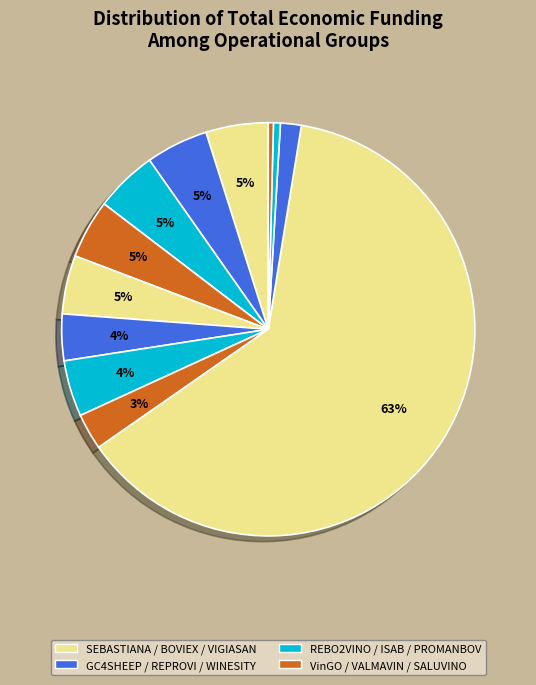

Count the number of slices in the pie.

12